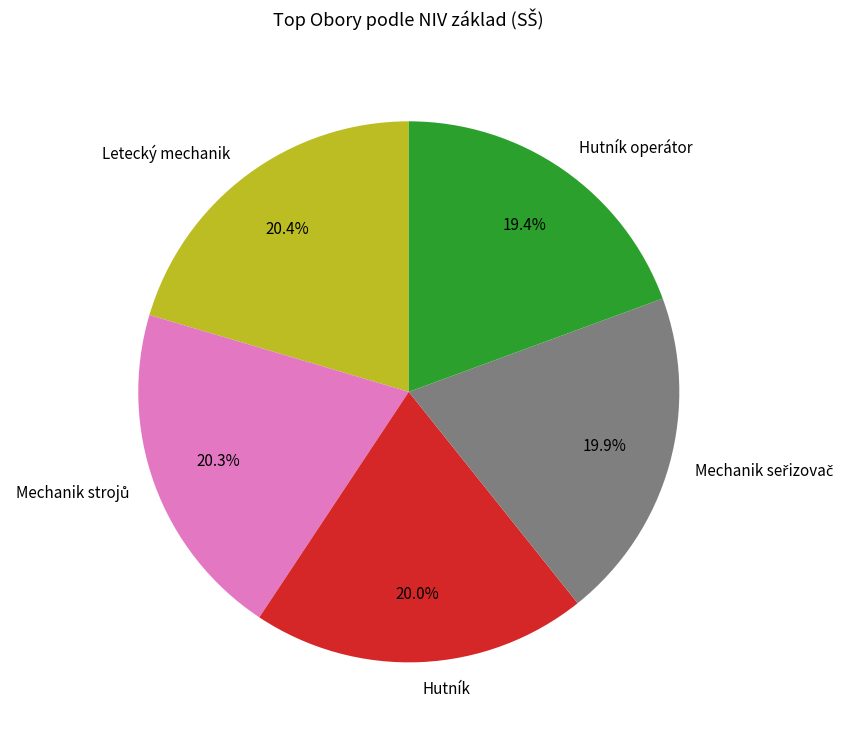

Does Letecký mechanik represent more than half of the total?

No